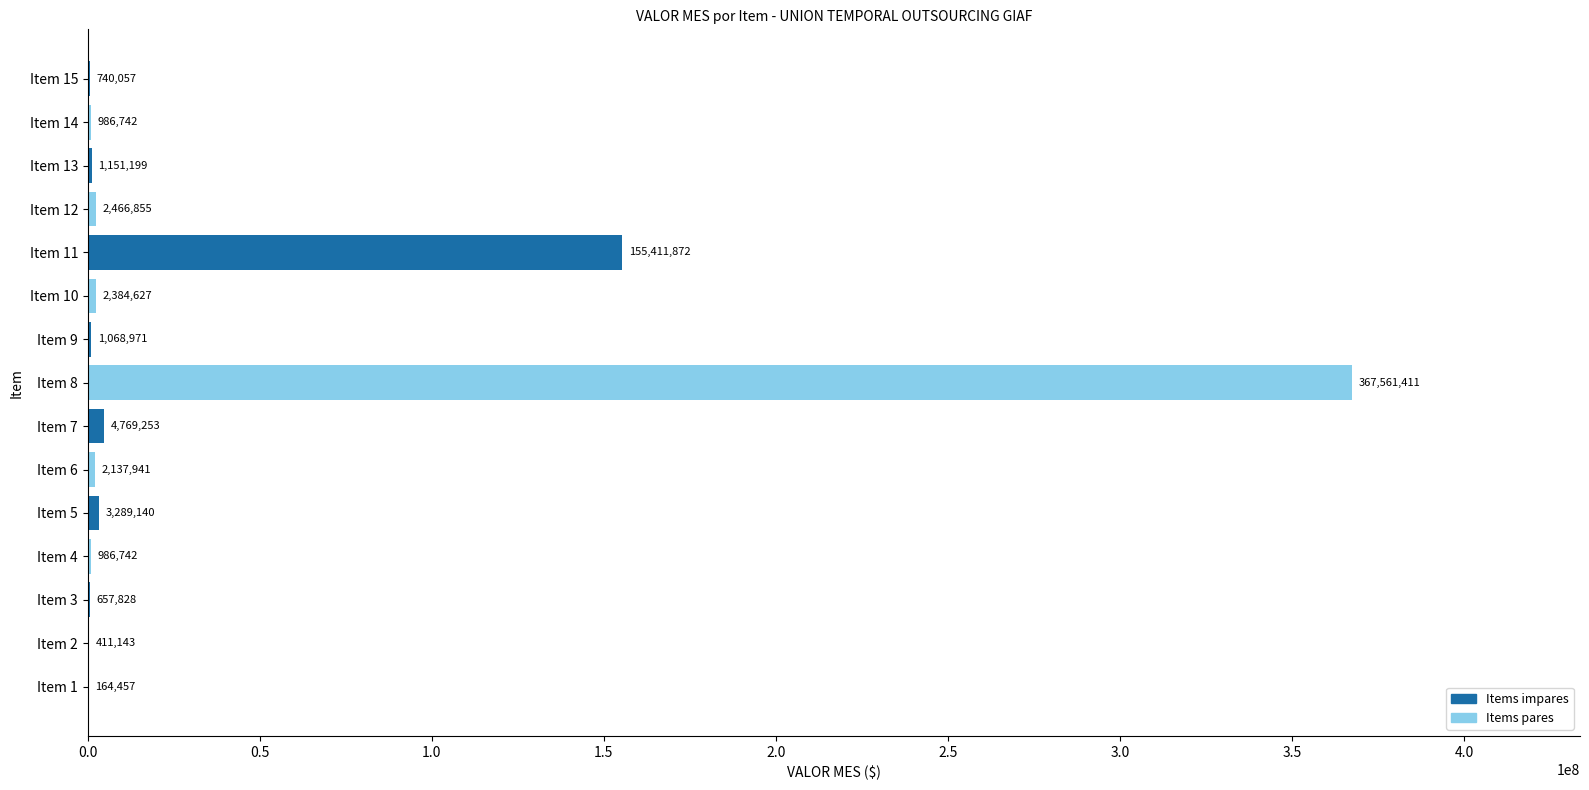

Which has a higher value, Item 12 or Item 5?

Item 5